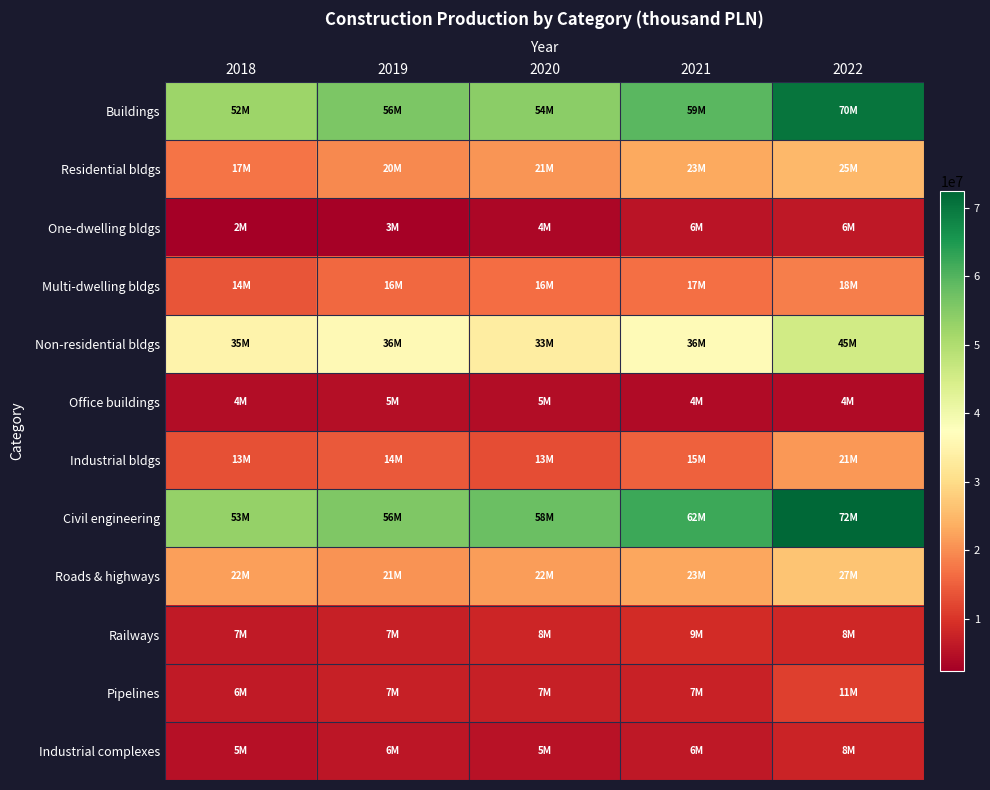

What is the total value across all series at 2018?

231659110.0